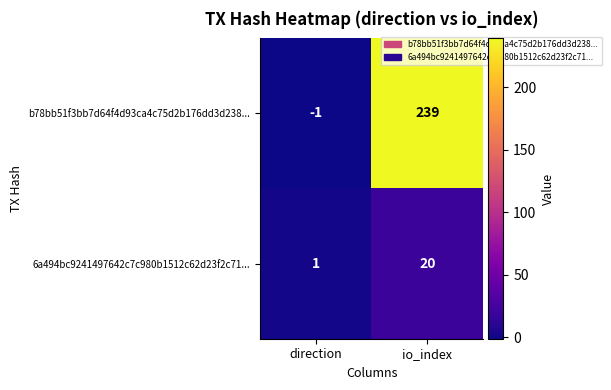

Which series has the widest spread of values?

b78bb51f3bb7d64f4d93ca4c75d2b176dd3d238...